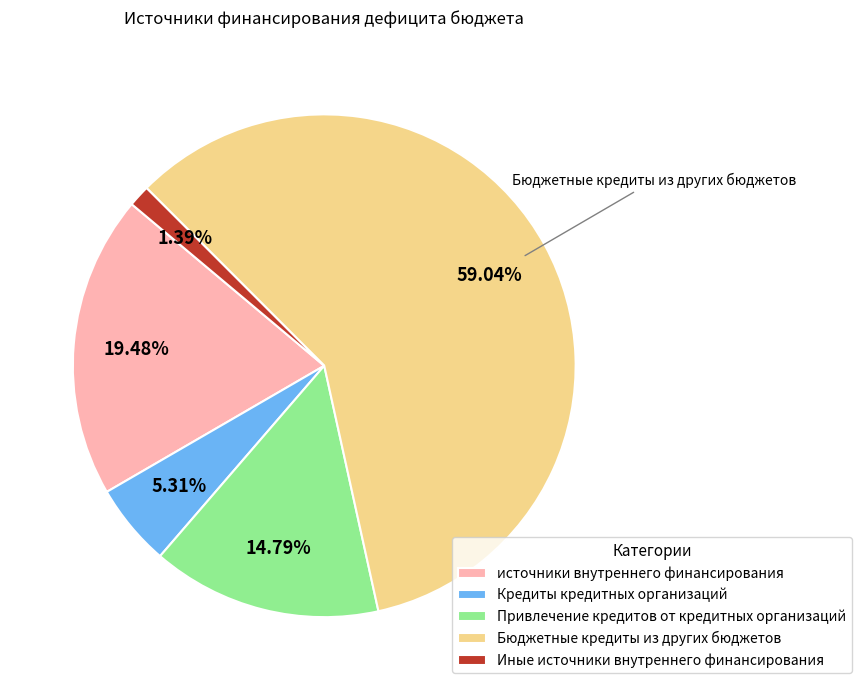

The Иные источники внутреннего финансирования slice represents 1% of the pie. True or false?

True